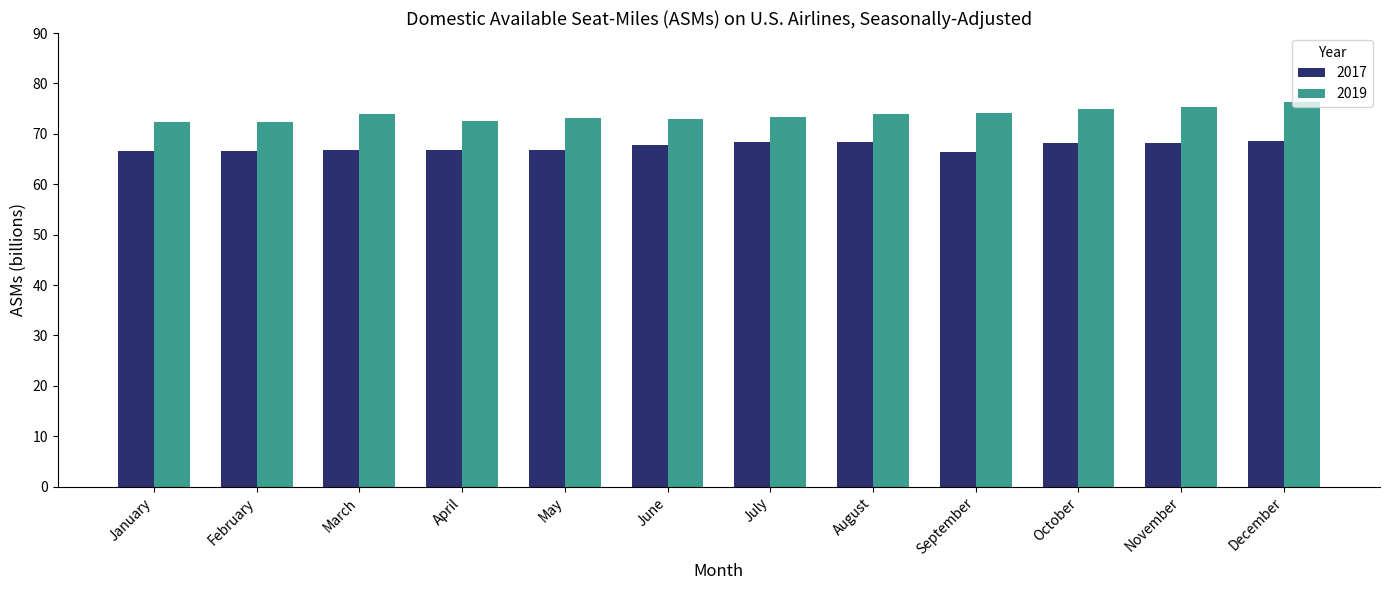

How many categories are shown in the chart?

12